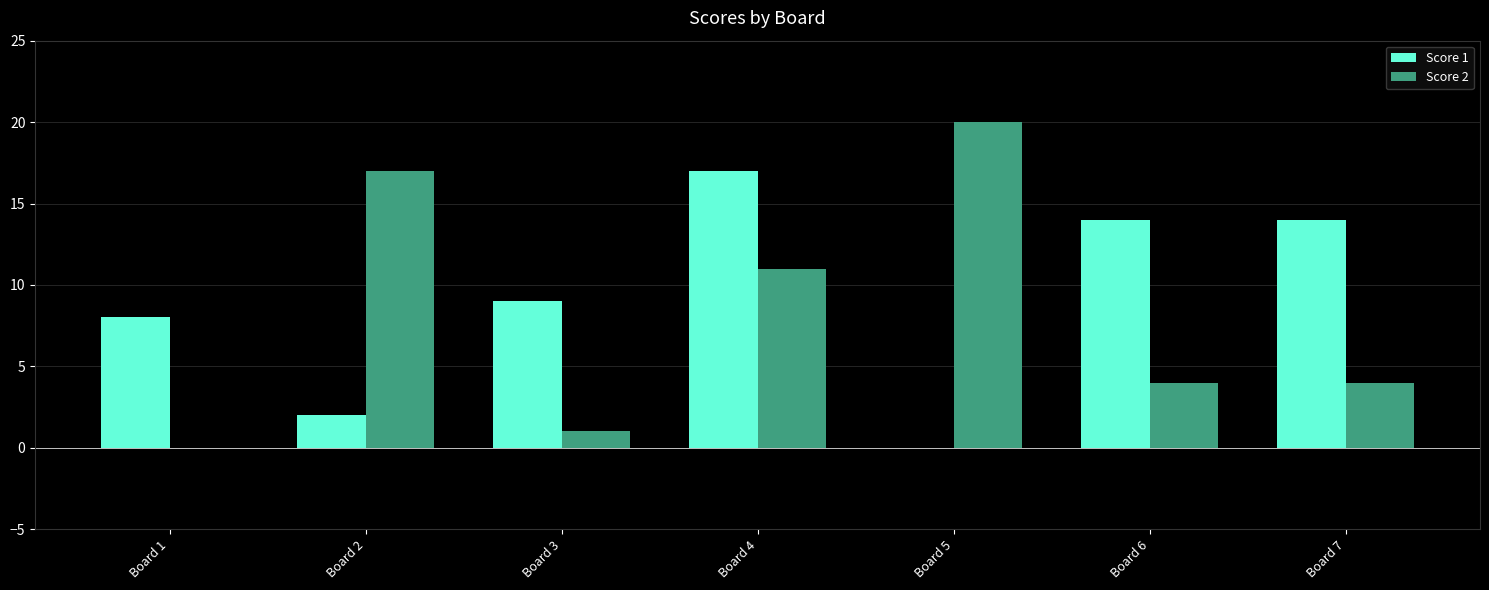

True or false: Score 2 has a value of 20 at Board 5.

True